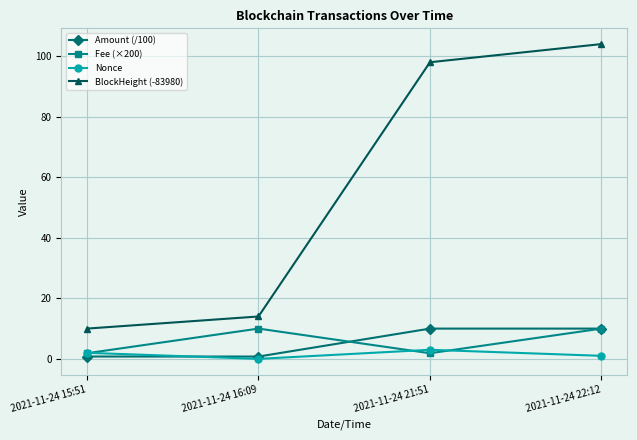

True or false: Fee (×200) and Nonce cross at least once.

True